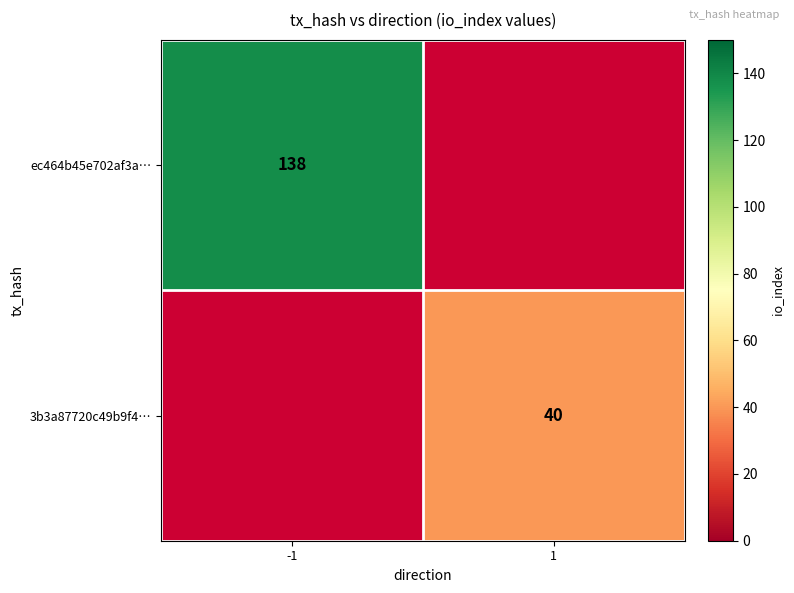

Which has a higher value, 1 or -1?

-1